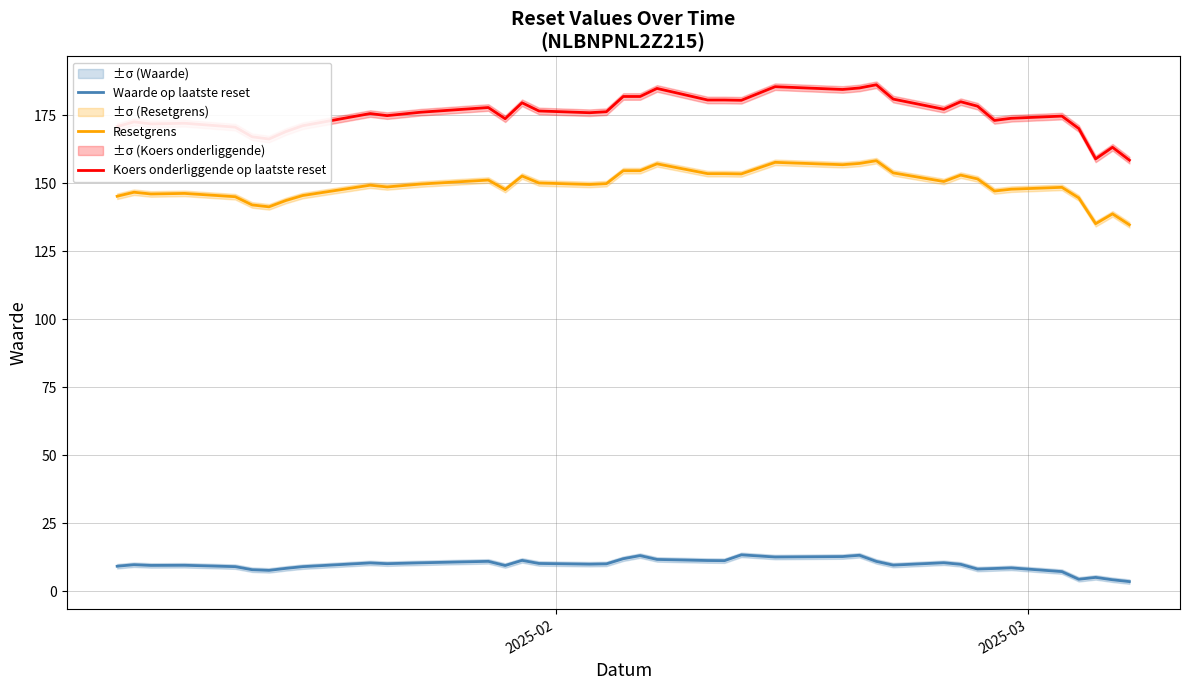

Reading left to right, list all the values displayed in this chart.

Waarde op laatste reset: 9.1	9.7	9.4	9.5	9.0	7.8	7.6	8.3	9.0	10.3	10.1	10.4	10.9	9.4	11.3	10.1	9.9	10.0	11.9	13.0	11.6	11.2	11.2	13.3	12.5	12.7	13.2	10.9	9.5	10.4	9.8	8.1	8.3	8.5	7.2	4.3	5.0	4.1	3.5
Resetgrens: 145.2	146.6	146.0	146.2	145.0	142.0	141.3	143.6	145.4	149.2	148.6	149.7	151.1	147.6	152.6	150.0	149.5	149.8	154.6	154.6	157.1	153.5	153.5	153.4	157.6	156.8	157.2	158.2	153.7	150.6	152.9	151.5	147.1	147.8	148.4	144.6	135.1	138.7	134.7
Koers onderliggende op laatste reset: 170.8	172.5	171.8	172.0	170.6	167.0	166.2	168.9	171.1	175.6	174.8	176.1	177.8	173.7	179.5	176.5	175.9	176.2	181.8	181.8	184.8	180.6	180.6	180.4	185.4	184.4	185.0	186.2	180.9	177.2	179.9	178.3	173.0	173.8	174.6	170.1	158.9	163.2	158.4